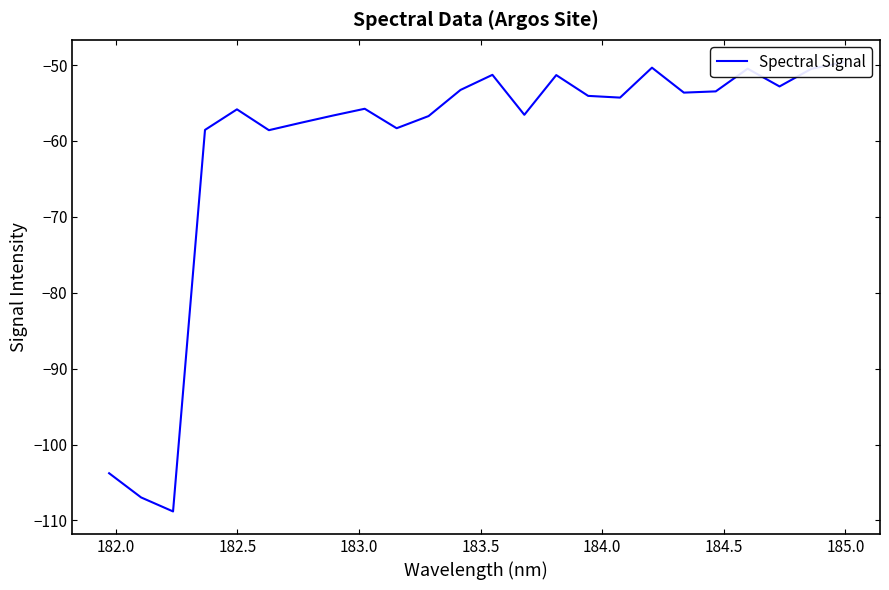

Reading right to left, extract all data points from this chart.

-49.6	-50.5	-52.8	-50.5	-53.5	-53.6	-50.3	-54.3	-54.1	-51.3	-56.6	-51.3	-53.3	-56.7	-58.3	-55.8	-56.7	-57.6	-58.6	-55.8	-58.5	-108.8	-107.0	-103.8